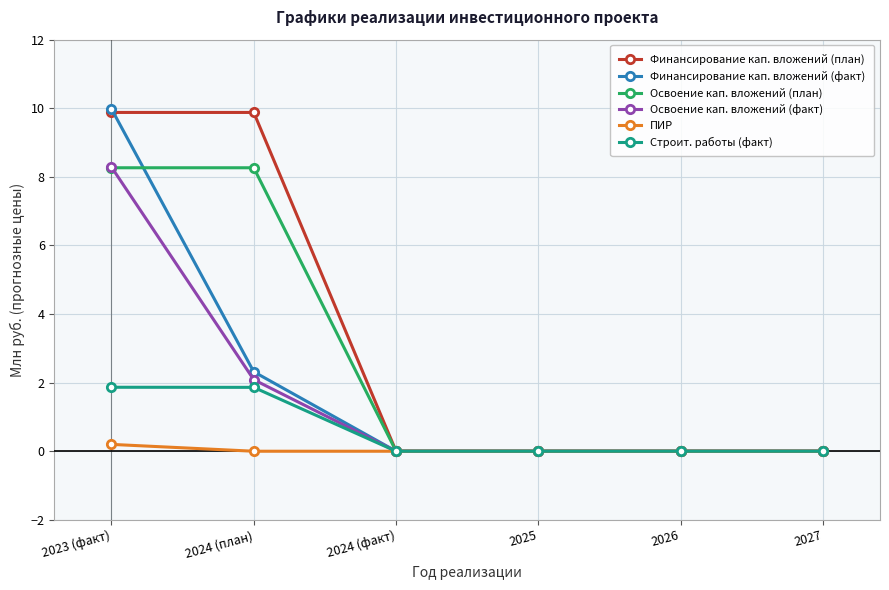

What is the greatest value displayed?

10.0